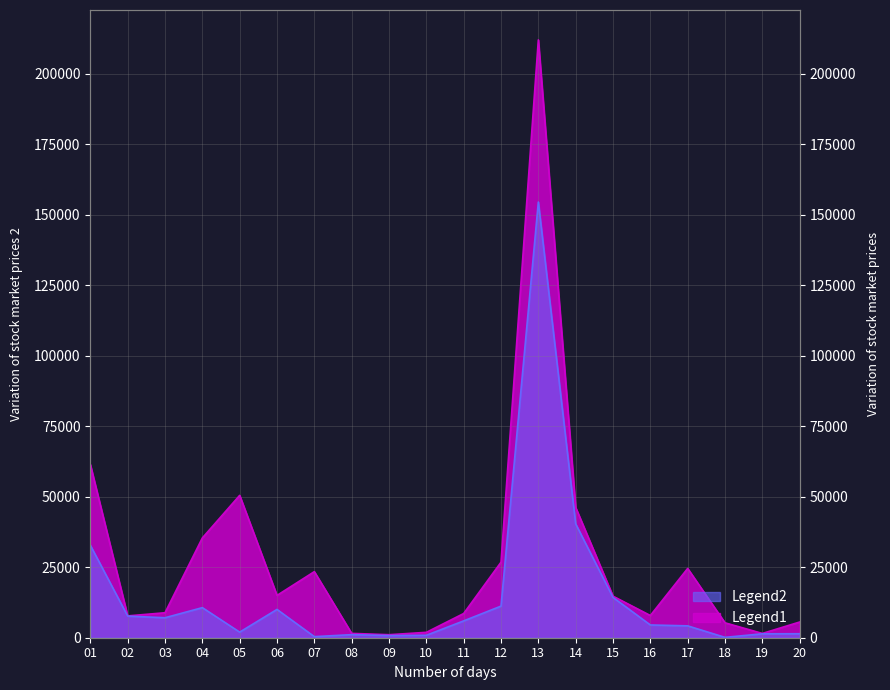

True or false: Legend1 has a value of 20287 at 14.

False